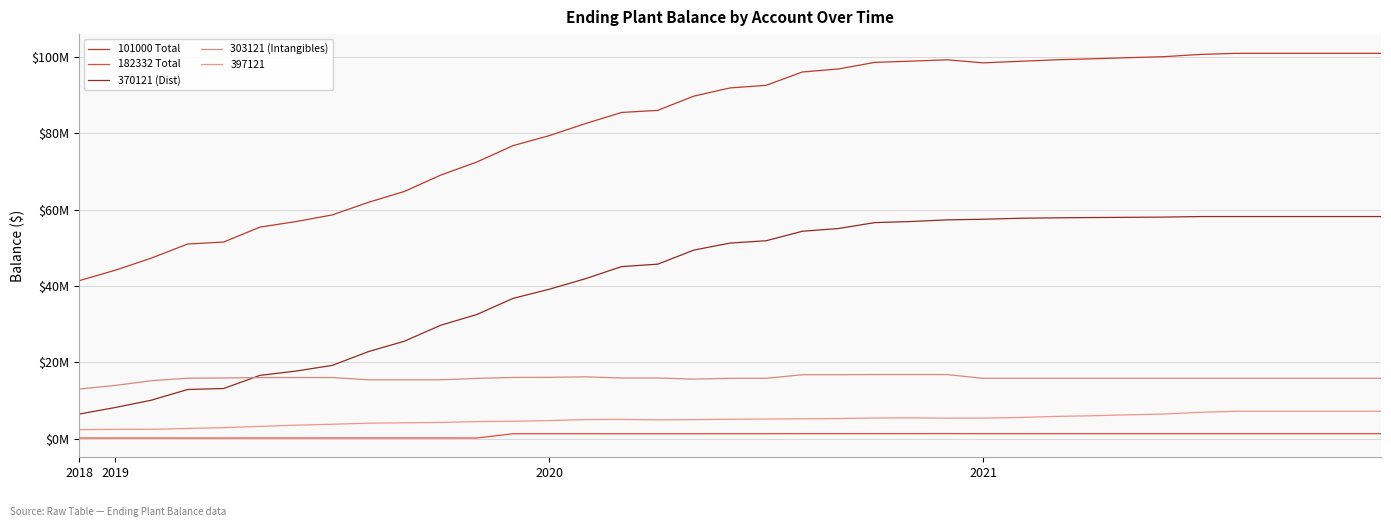

Does the chart have visible grid lines?

Yes